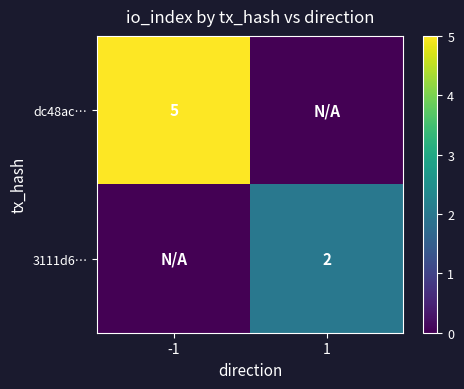

The value of 3111d6… at 1 is 1. True or false?

False